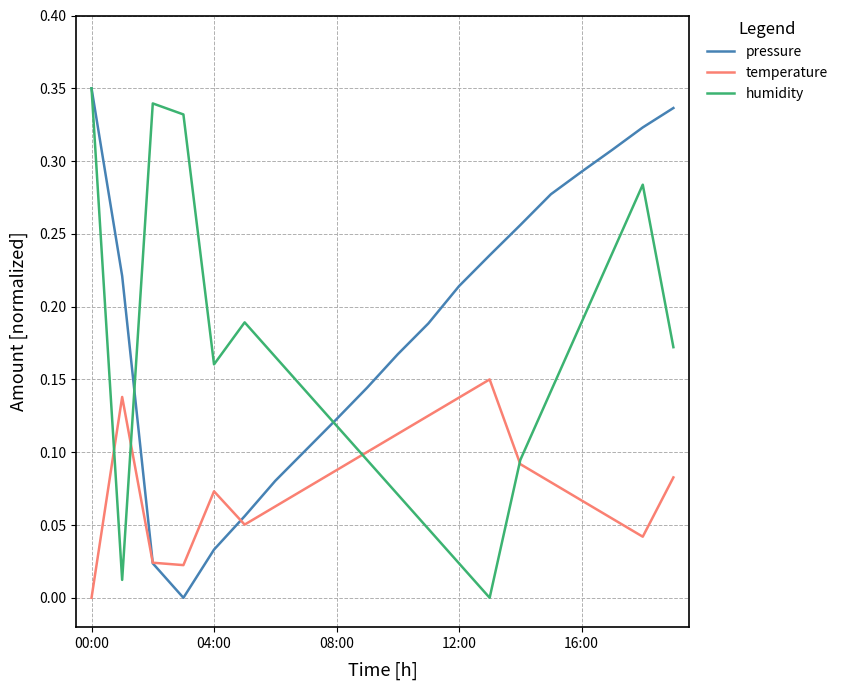

List the series in order of their overall mean, lowest first.

temperature, humidity, pressure